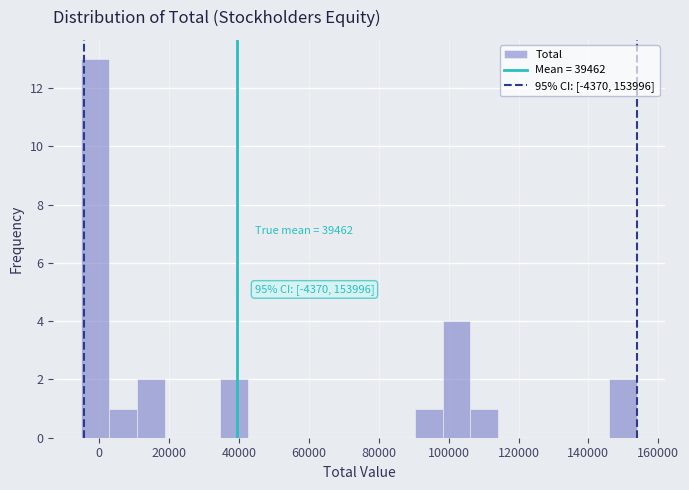

Around what value on the x-axis is the tallest bar? Give the approximate position of its centre, as read against the axis.

-2000